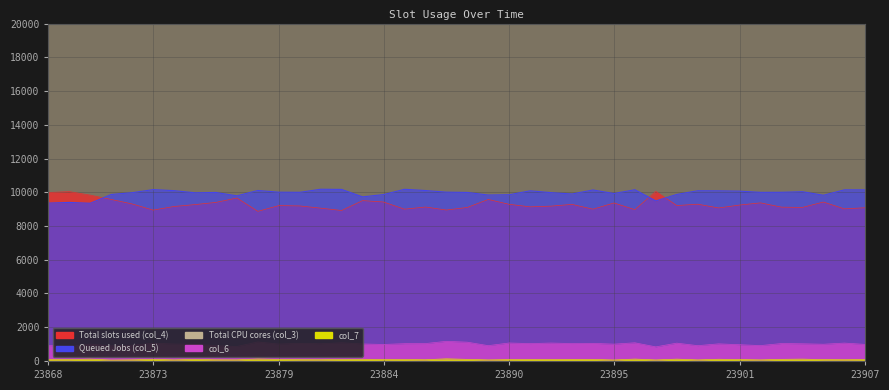

True or false: col_5 and col_6 intersect in this chart.

False